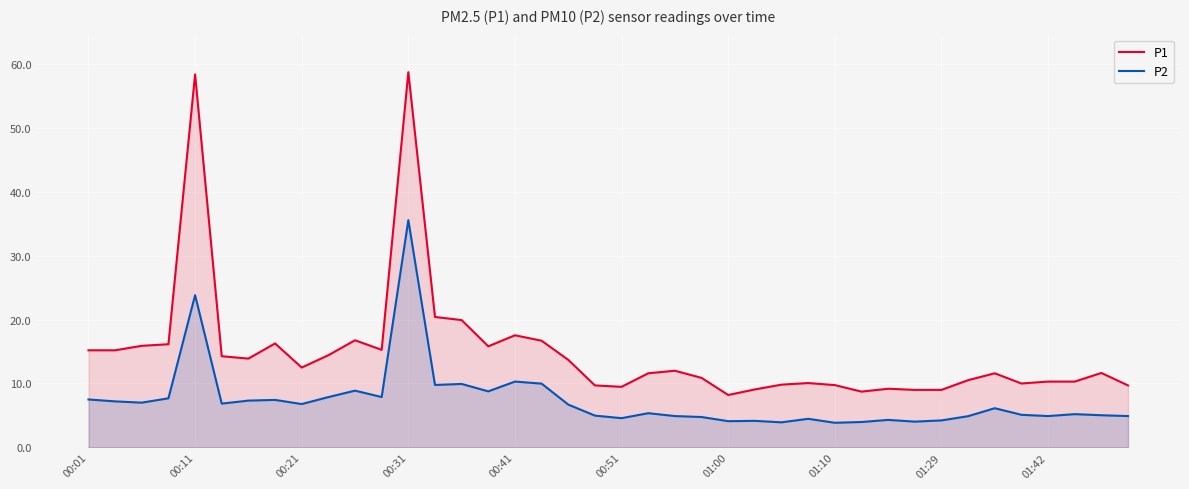

What is the difference between the highest and lowest values at 01:42?

5.4